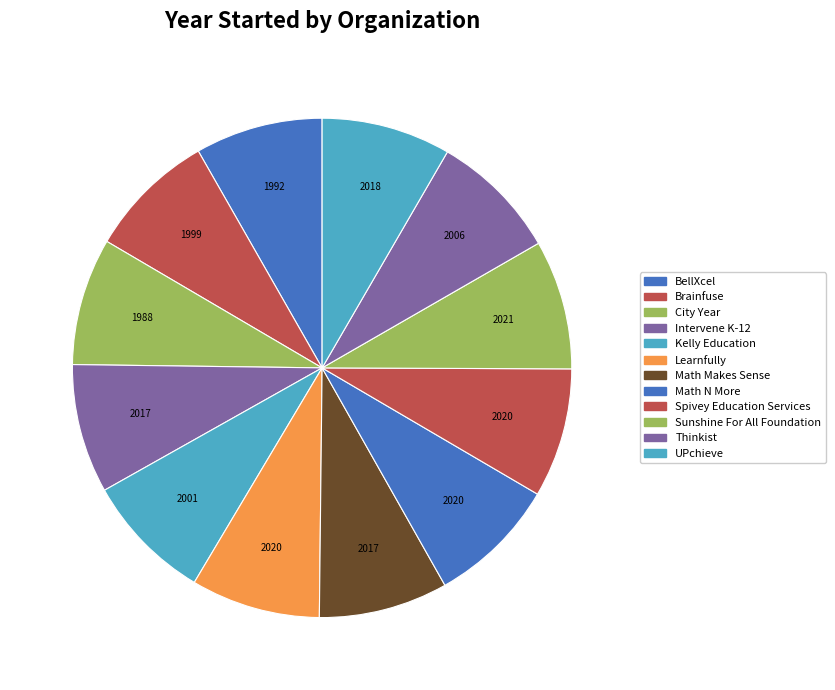

True or false: Math N More accounts for 17% of the total.

False